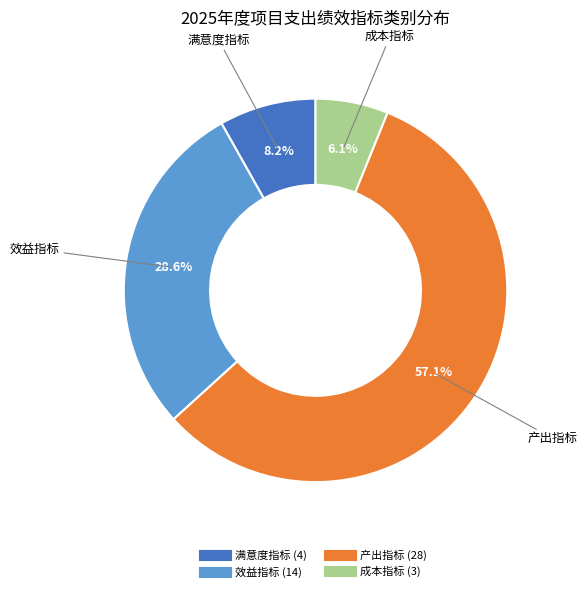

To the nearest percent, what portion does 成本指标 represent?

6%